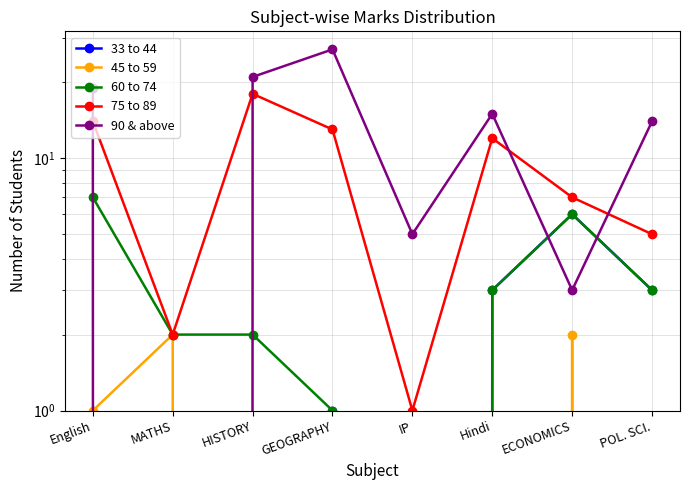

The value of 75 to 89 at Hindi is 3. True or false?

False